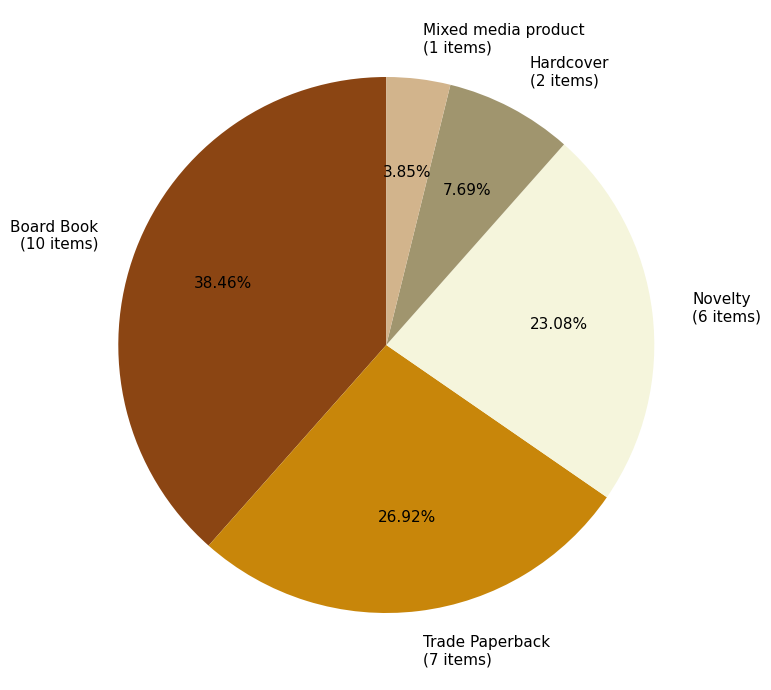

To the nearest percent, what is the difference between the Hardcover and Trade Paperback slice percentages?

19%